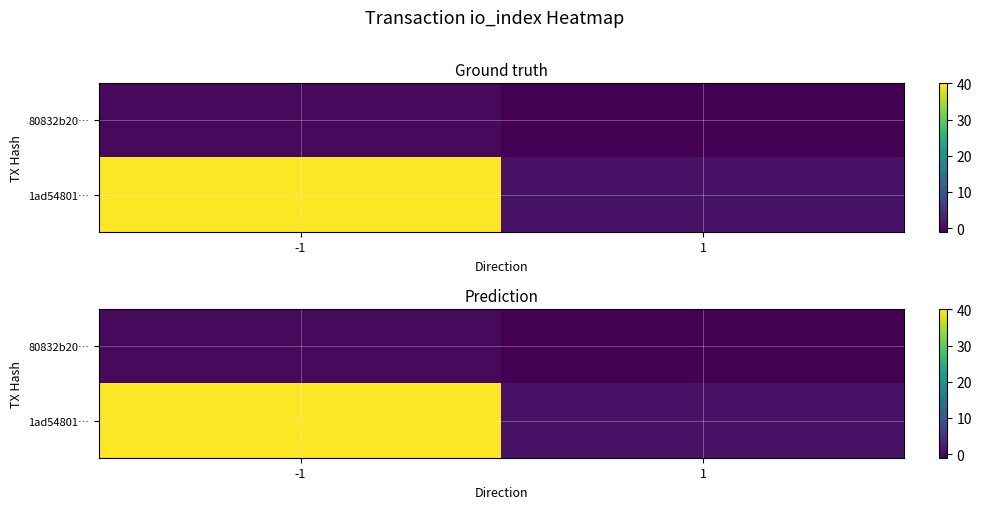

What is the difference between the maximum and minimum values in the 1ad54801… series?

39